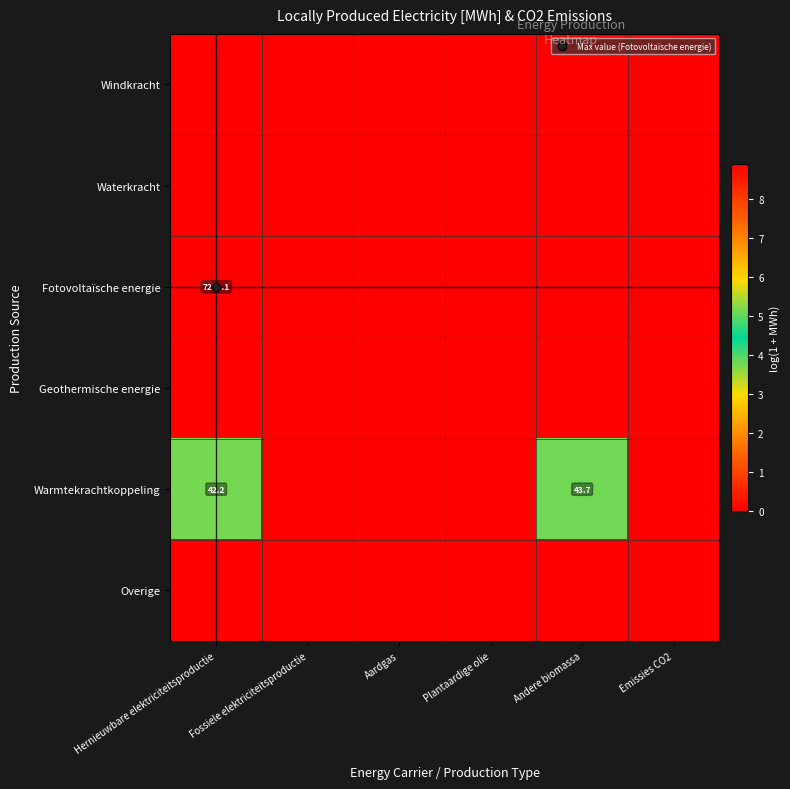

Between Plantaardige olie and Andere biomassa, which is larger?

Plantaardige olie